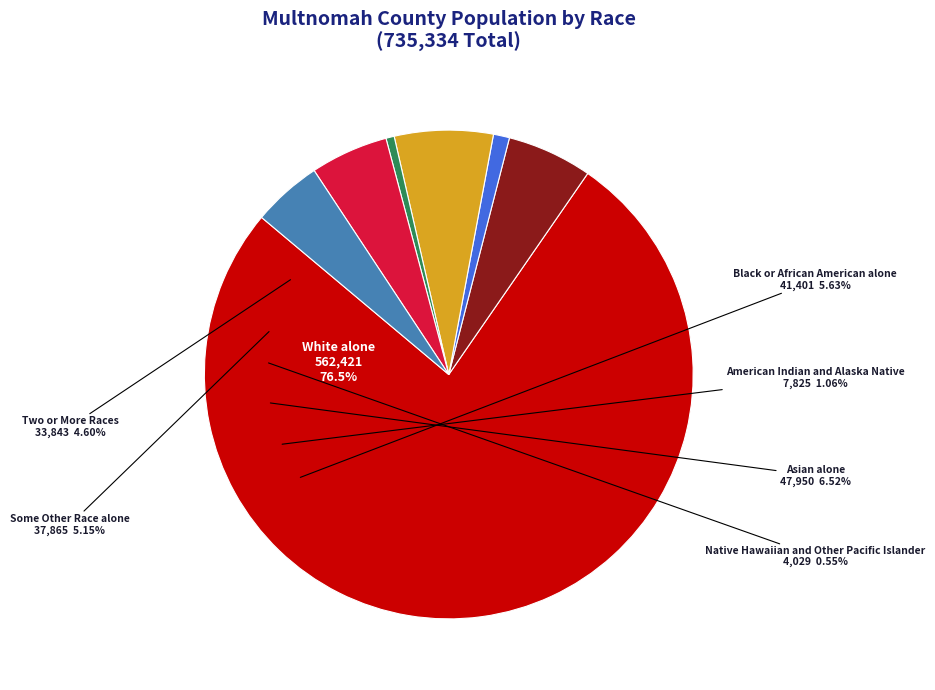

Rank the categories by value from lowest to highest.

Native Hawaiian and Other Pacific Islander, American Indian and Alaska Native, Two or More Races, Some Other Race alone, Black or African American alone, Asian alone, White alone